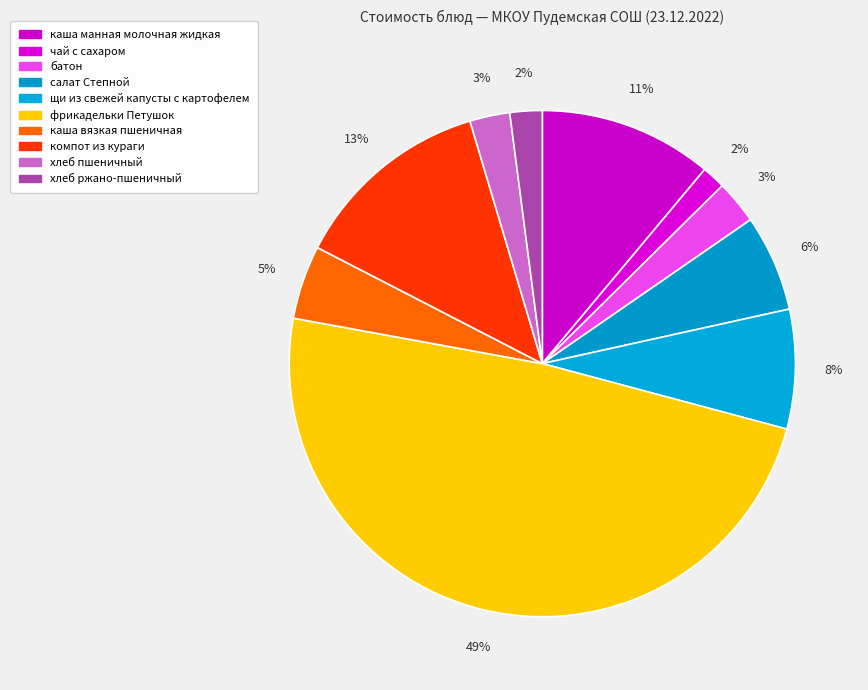

Count the number of slices in the pie.

10